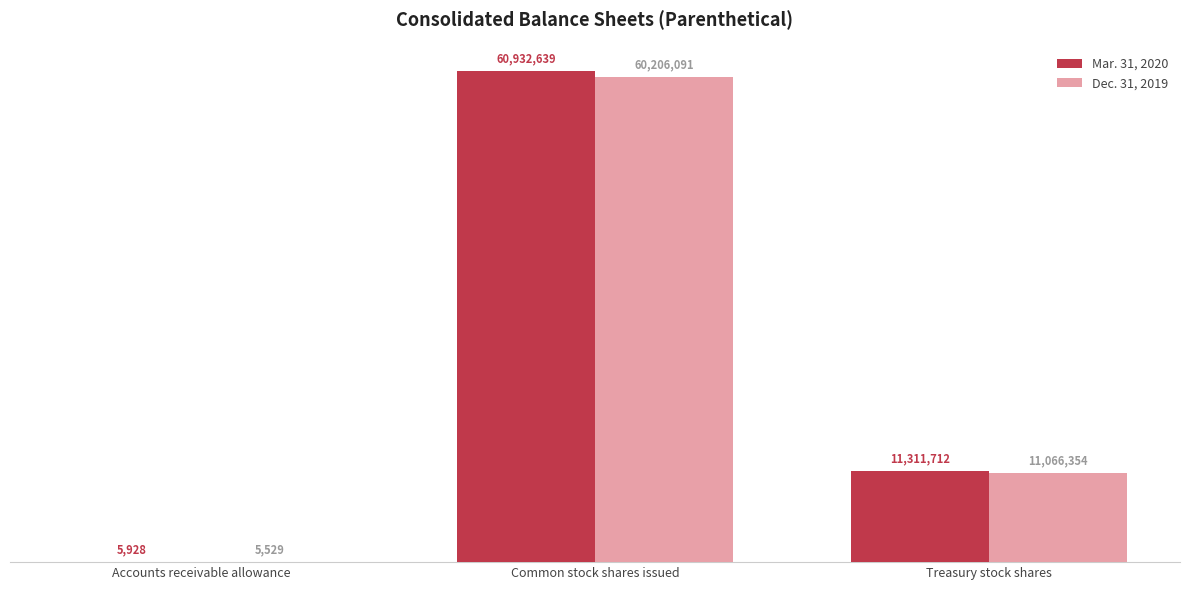

What are all the series names shown in the legend?

Mar. 31, 2020, Dec. 31, 2019